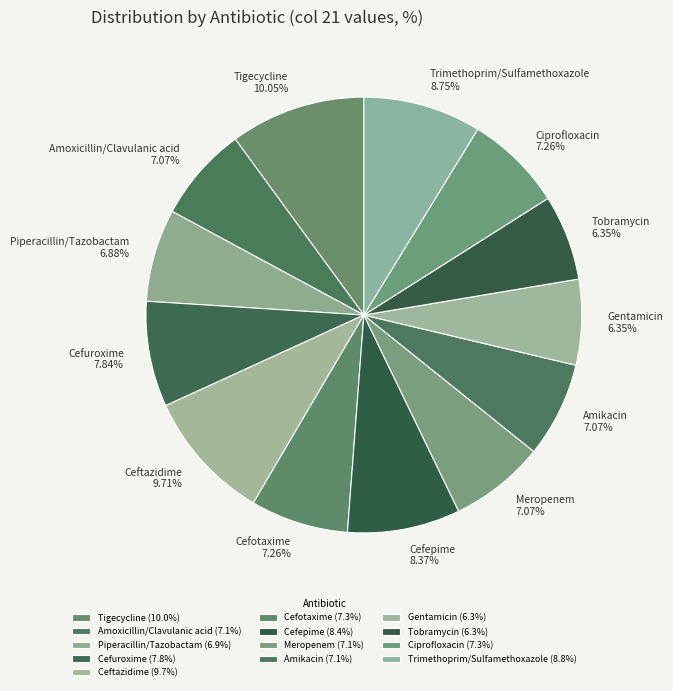

To the nearest percent, what portion does Amikacin represent?

7%